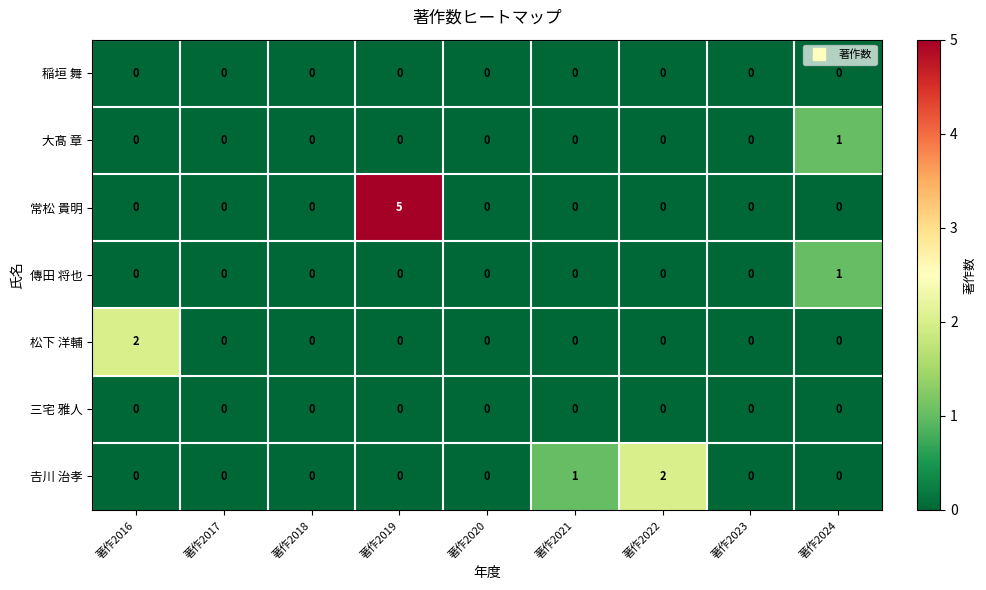

How many values in the 松下 洋輔 series exceed 0?

1